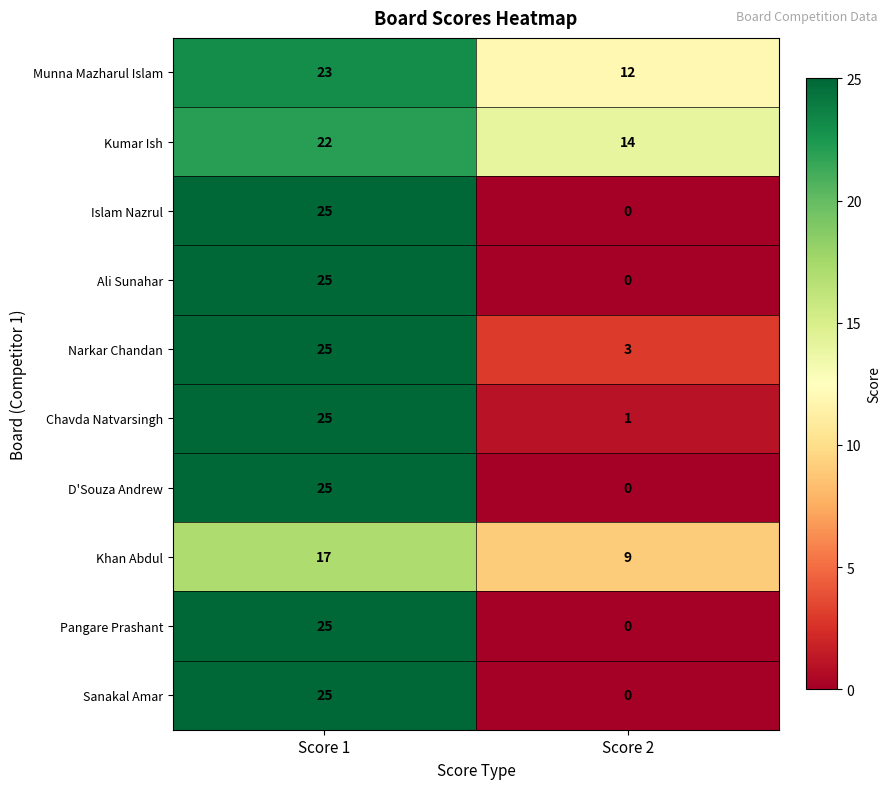

What is the difference between the highest and lowest values at Score 2?

14